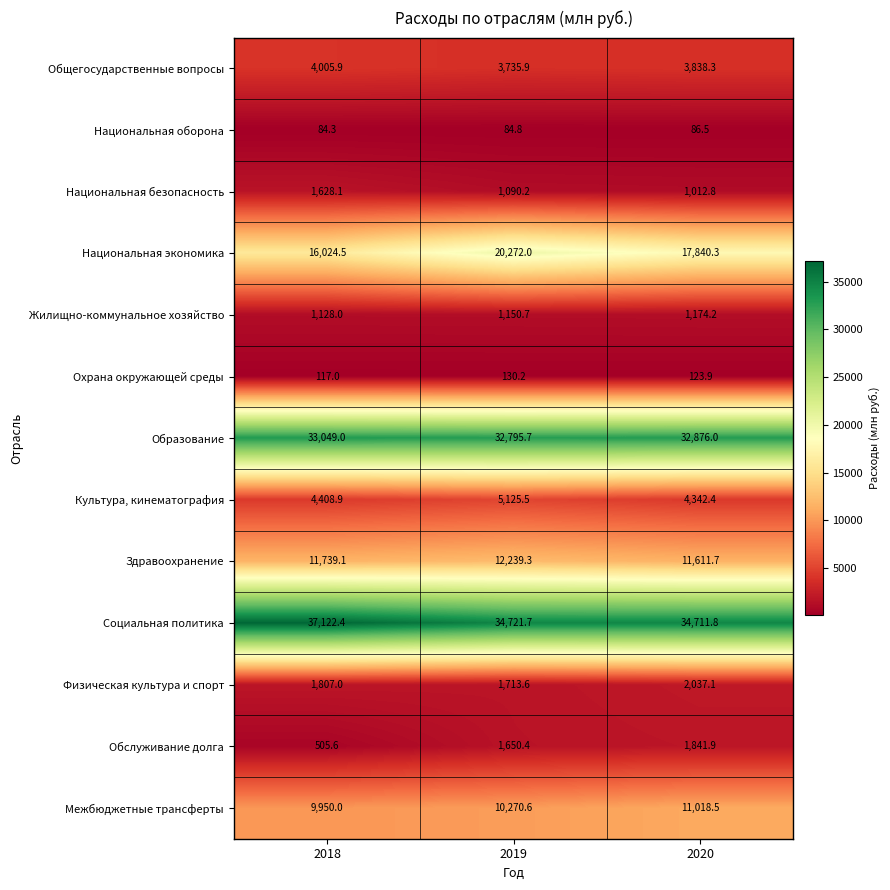

Between 2018 and 2020, which series saw the biggest shift?

Социальная политика